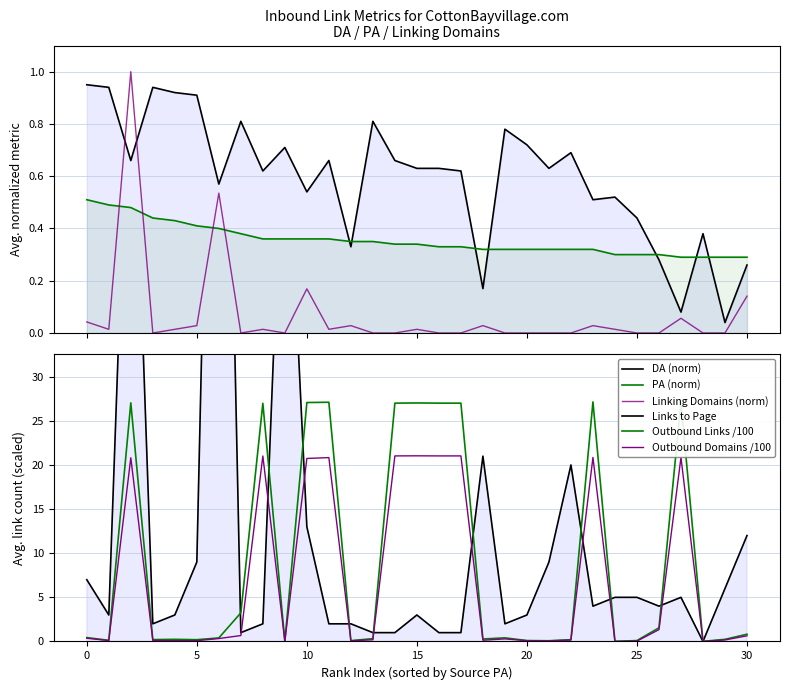

The Outbound Domains /100 series shows 0.5 at 26. True or false?

False